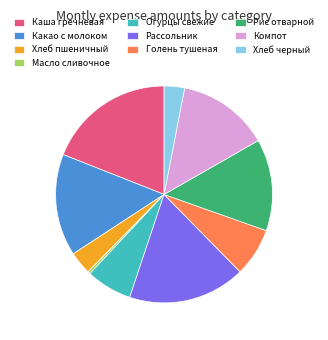

True or false: Хлеб пшеничный accounts for 15% of the total.

False